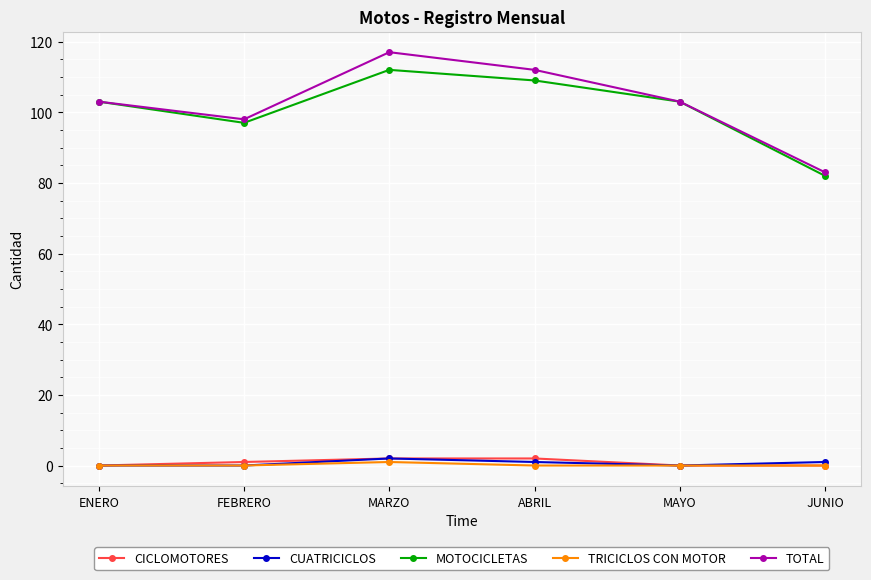

What is the approximate value of MOTOCICLETAS at MARZO, to the nearest 10?

110